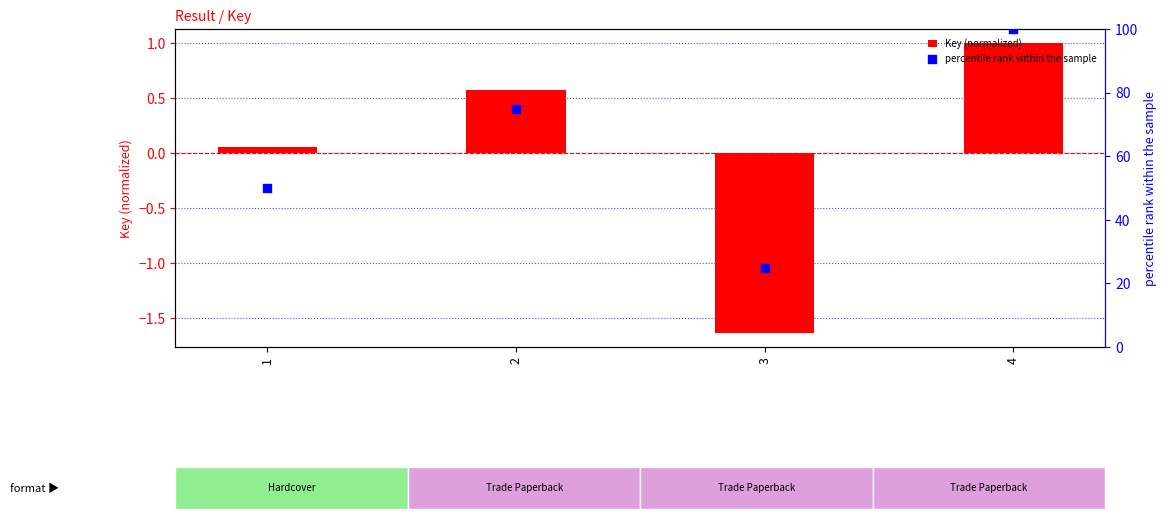

Which series has the largest total across all categories?

percentile rank within the sample